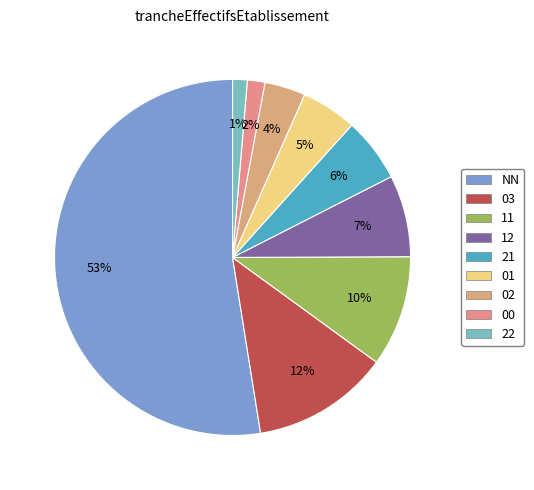

How many slices are in this pie chart?

9